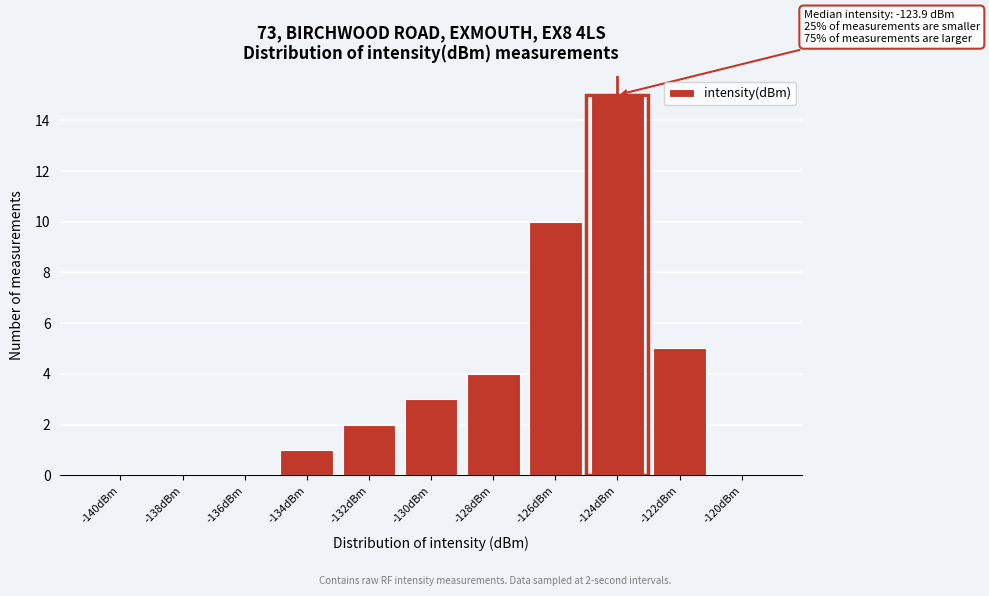

Reading right to left, transcribe all the data shown in this chart.

-120dBm=0	-122dBm=5	-124dBm=15	-126dBm=10	-128dBm=4	-130dBm=3	-132dBm=2	-134dBm=1	-136dBm=0	-138dBm=0	-140dBm=0